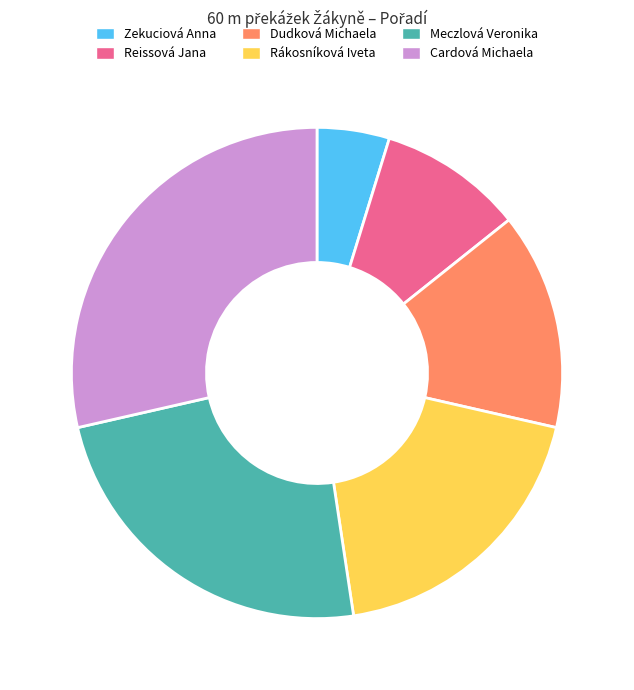

Rank the categories by value from highest to lowest.

Cardová Michaela, Meczlová Veronika, Rákosníková Iveta, Dudková Michaela, Reissová Jana, Zekuciová Anna